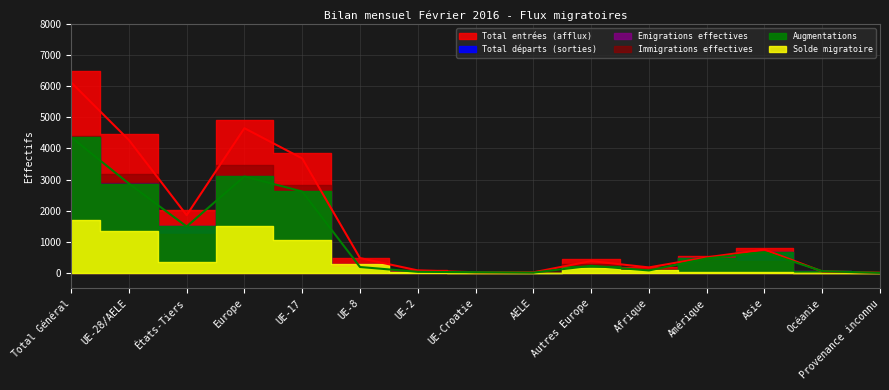

The value of Augmentations at UE-Croatie is 23. True or false?

True